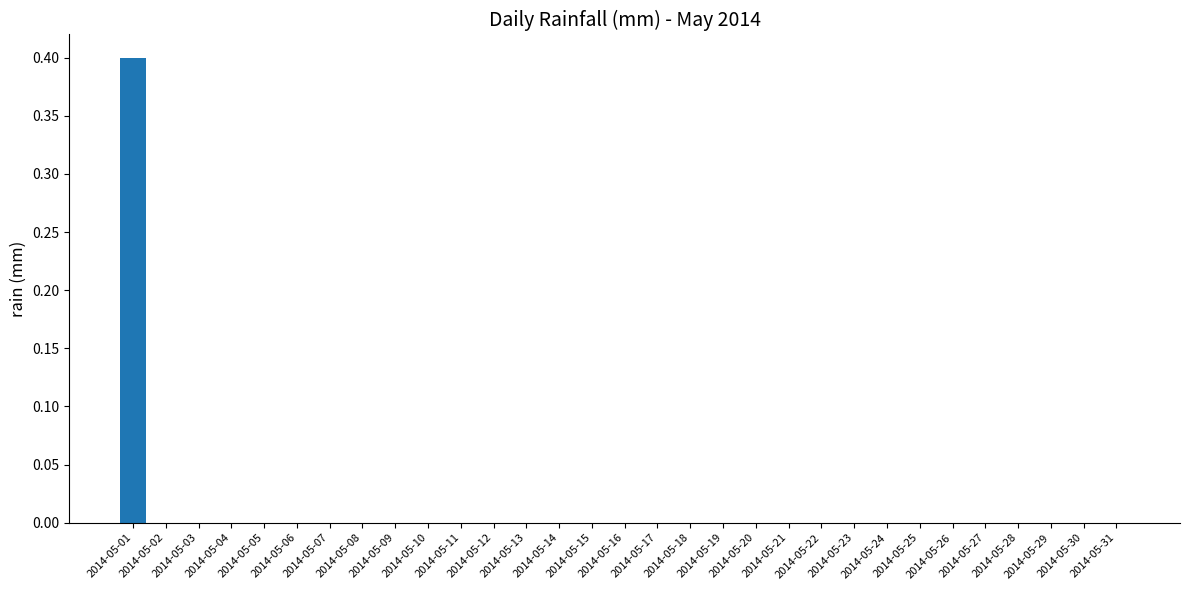

How many values are between 0 and 1?

31